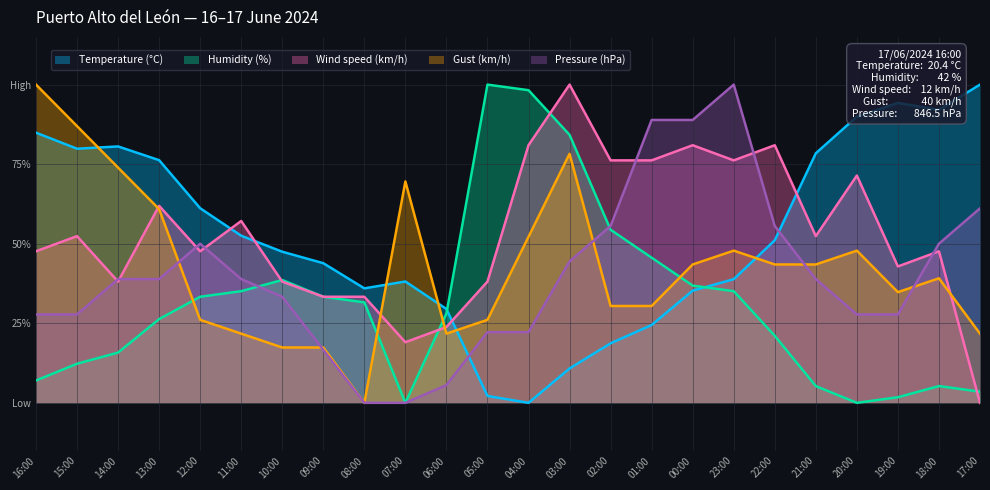

What are all the series names shown in the legend?

Temperature (°C), Humidity (%), Wind speed (km/h), Gust (km/h), Pressure (hPa)